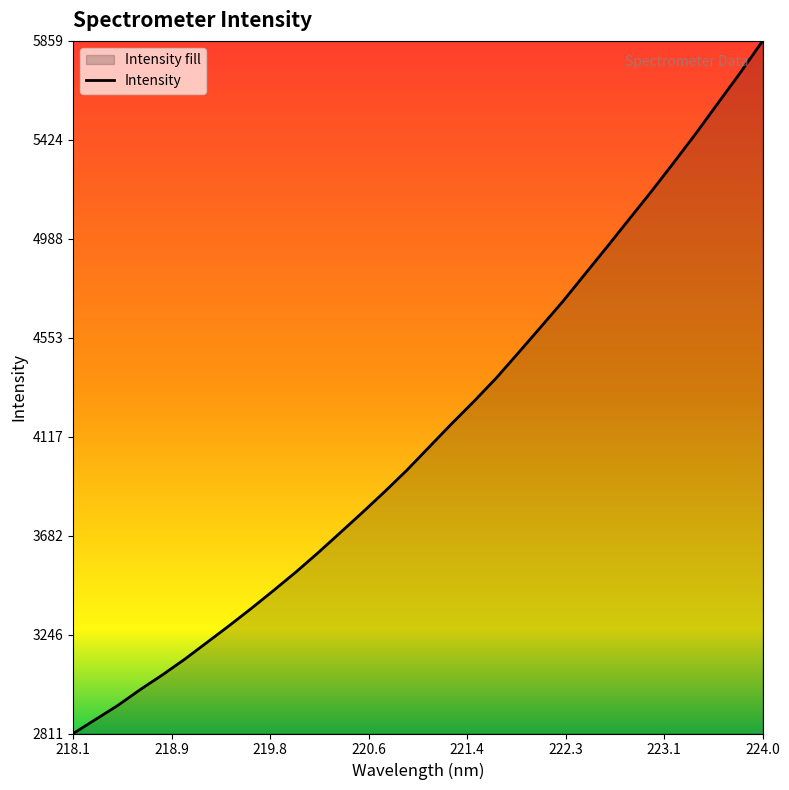

The value at 224.0 is 9067.9. True or false?

False